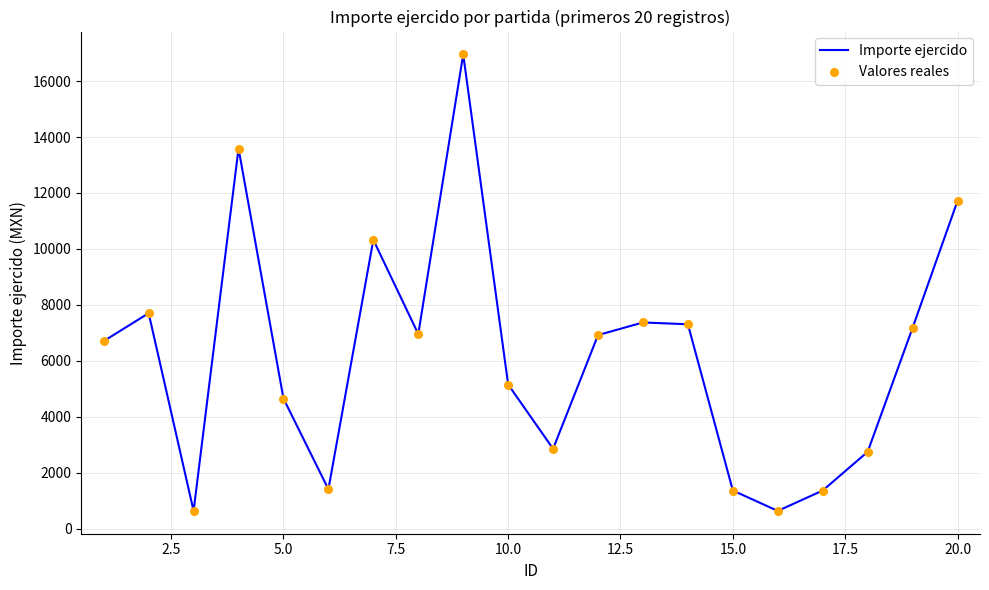

What is the greatest value displayed?

16953.1